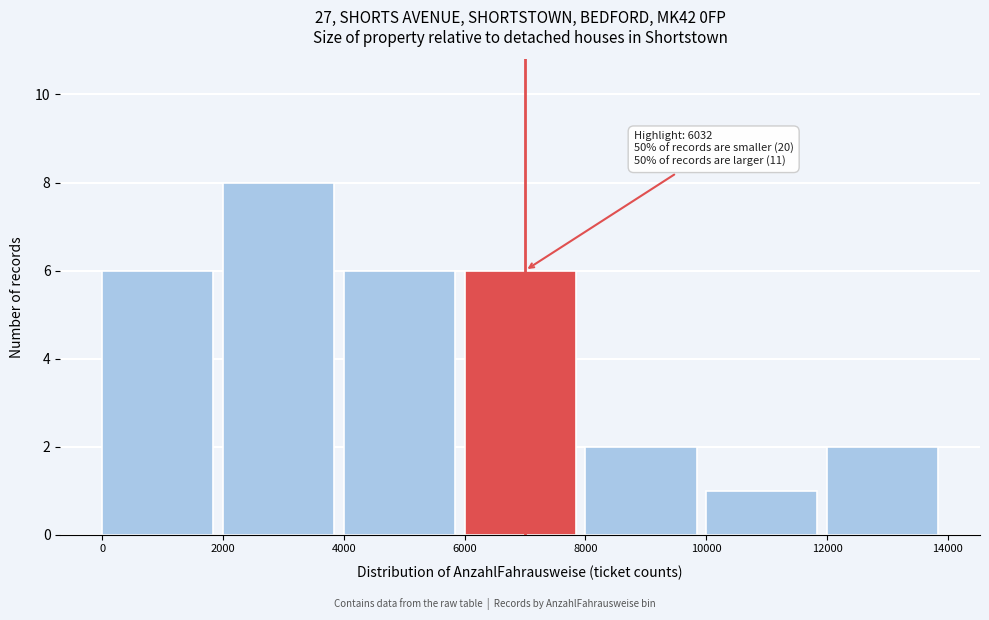

Over which range of the x-axis is the bar tallest?

2000 to 4000